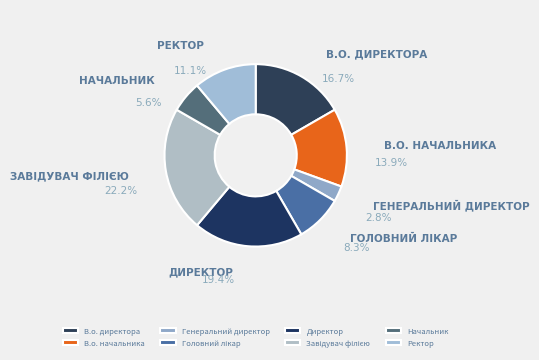

What is the smallest slice in the pie chart?

Генеральний директор